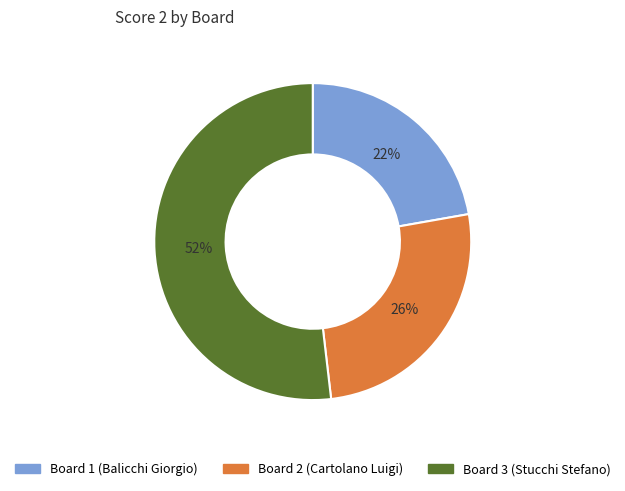

Do Board 2 (Cartolano Luigi) and Board 3 (Stucchi Stefano) together represent more than half of the pie?

Yes